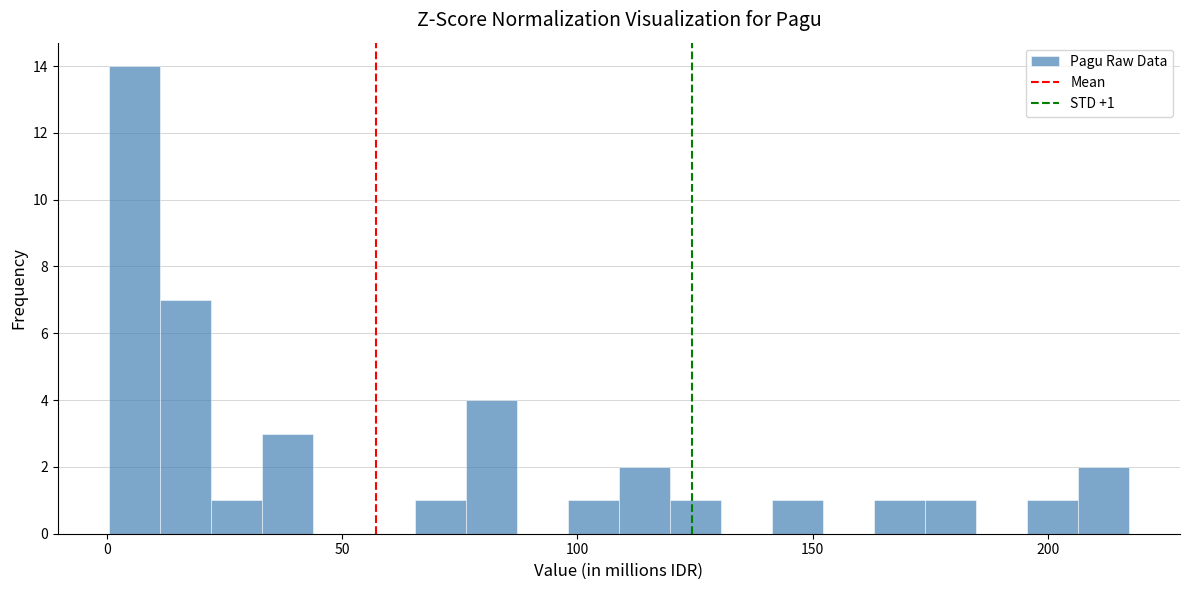

Read against the x-axis, roughly where is the centre of the tallest bar?

5